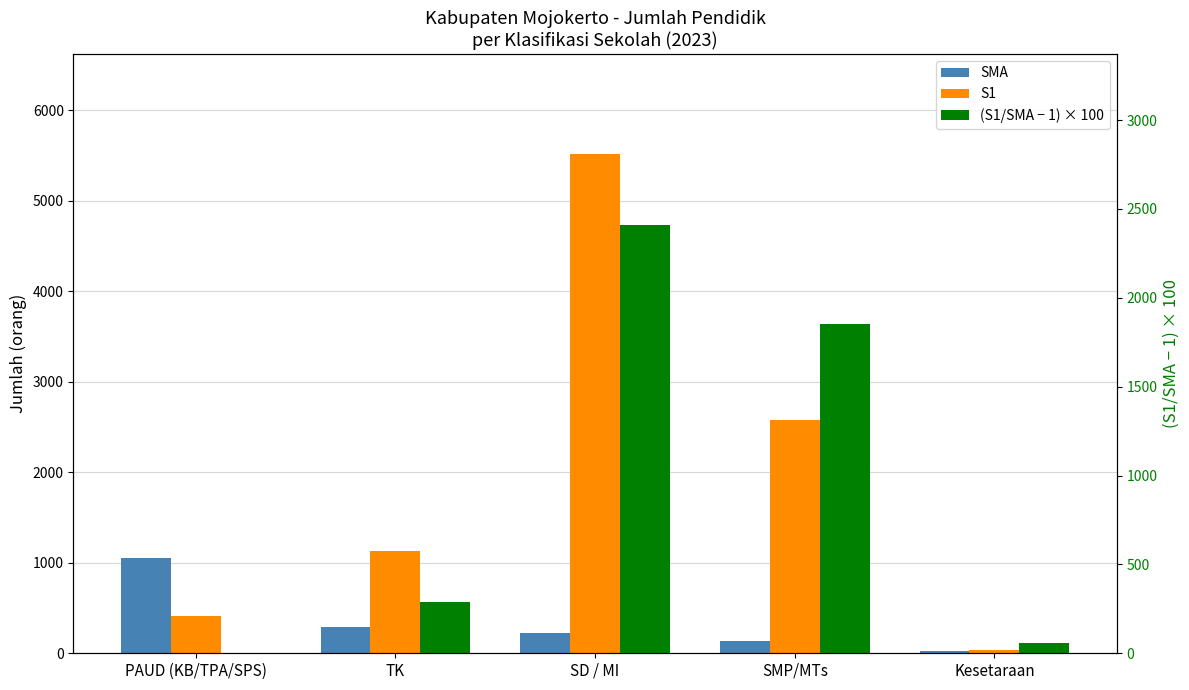

Is it true that S1 equals 23.6 at Kesetaraan?

False